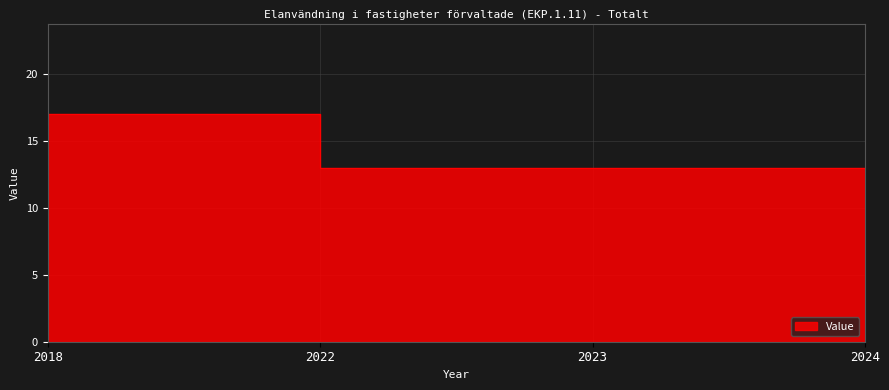

True or false: the data shows 21 at 2023.

False